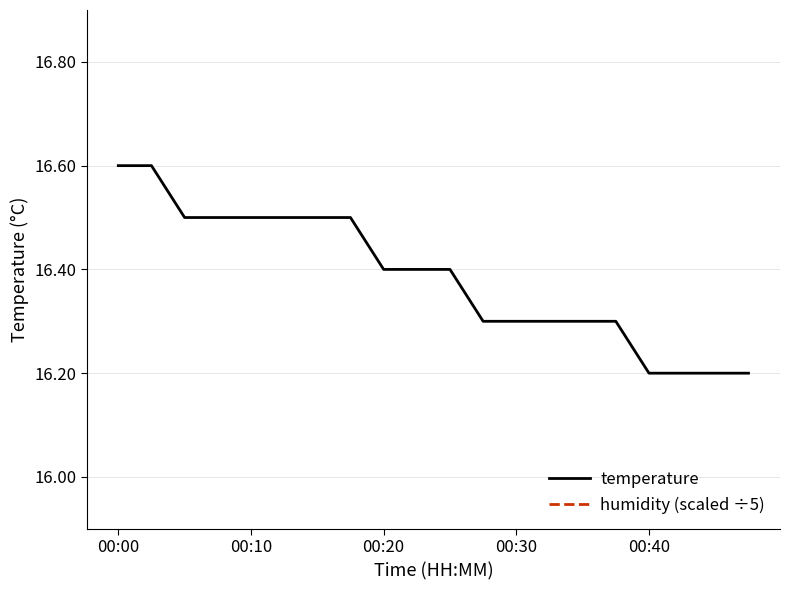

What is the approximate value of temperature at 00:20?

16.4